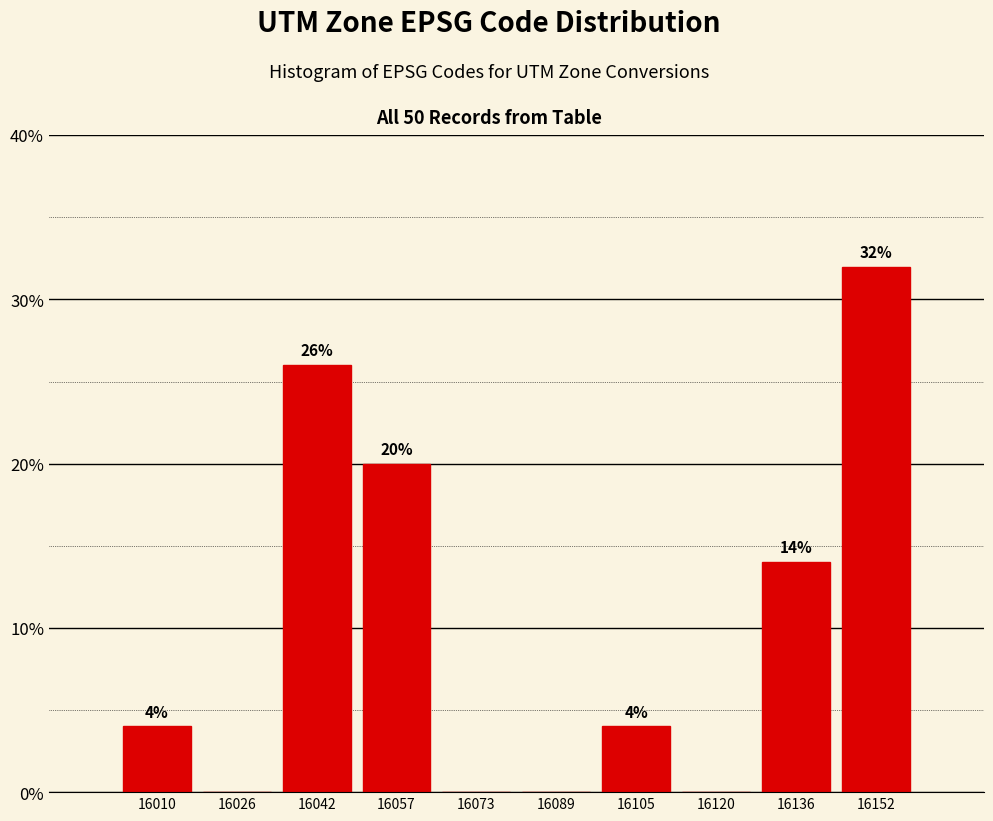

Over which range of the x-axis is the bar tallest?

16144 to 16160